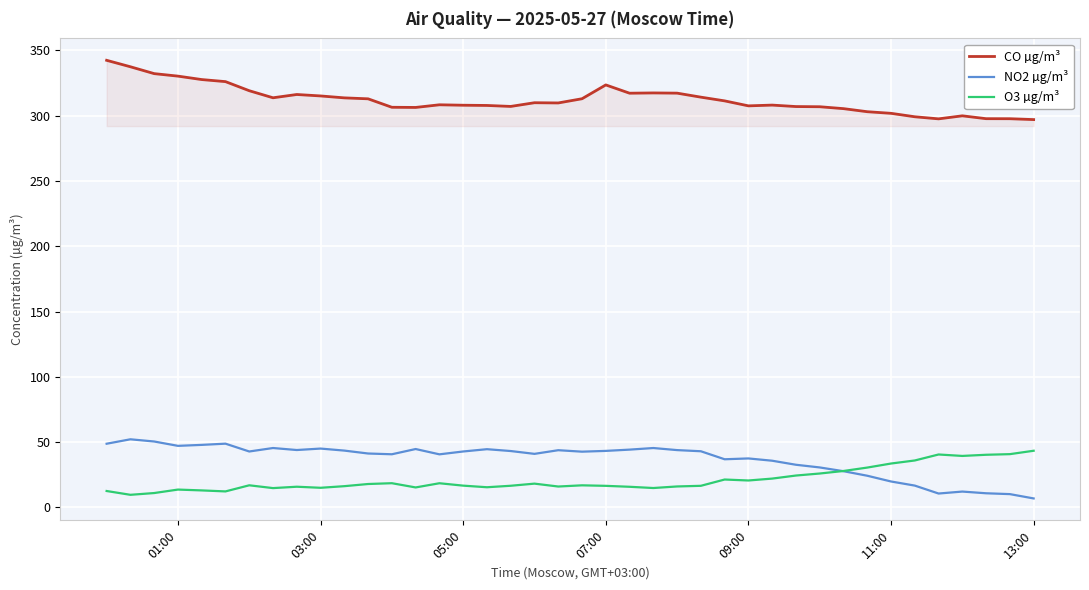

Which series has the largest total across all categories?

CO µg/m³